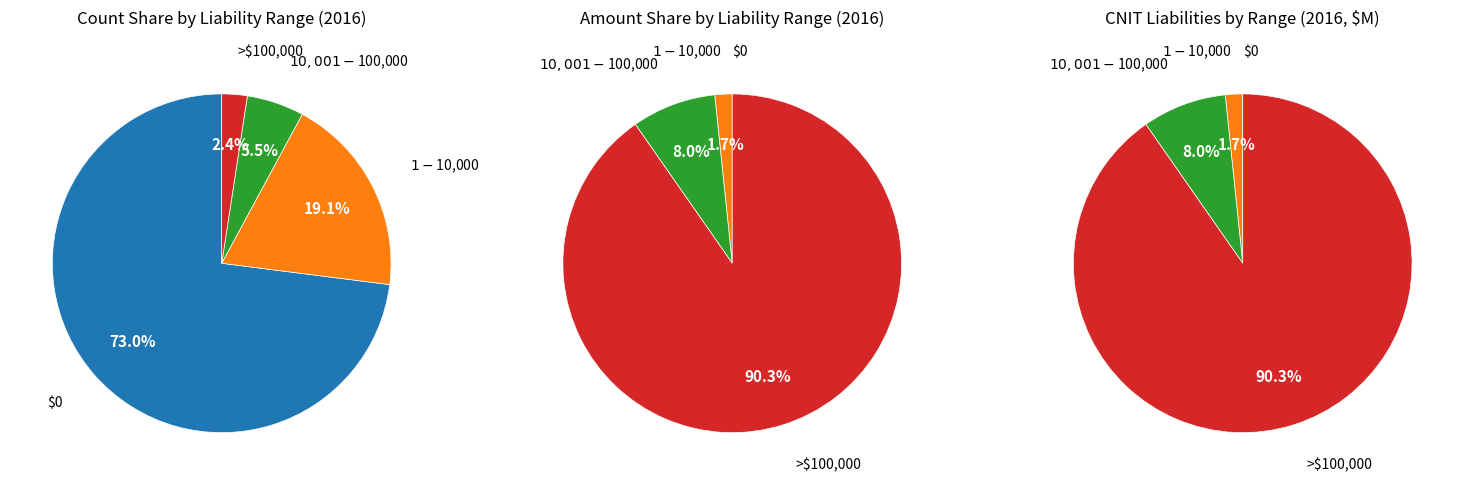

How many slices are in this pie chart?

4